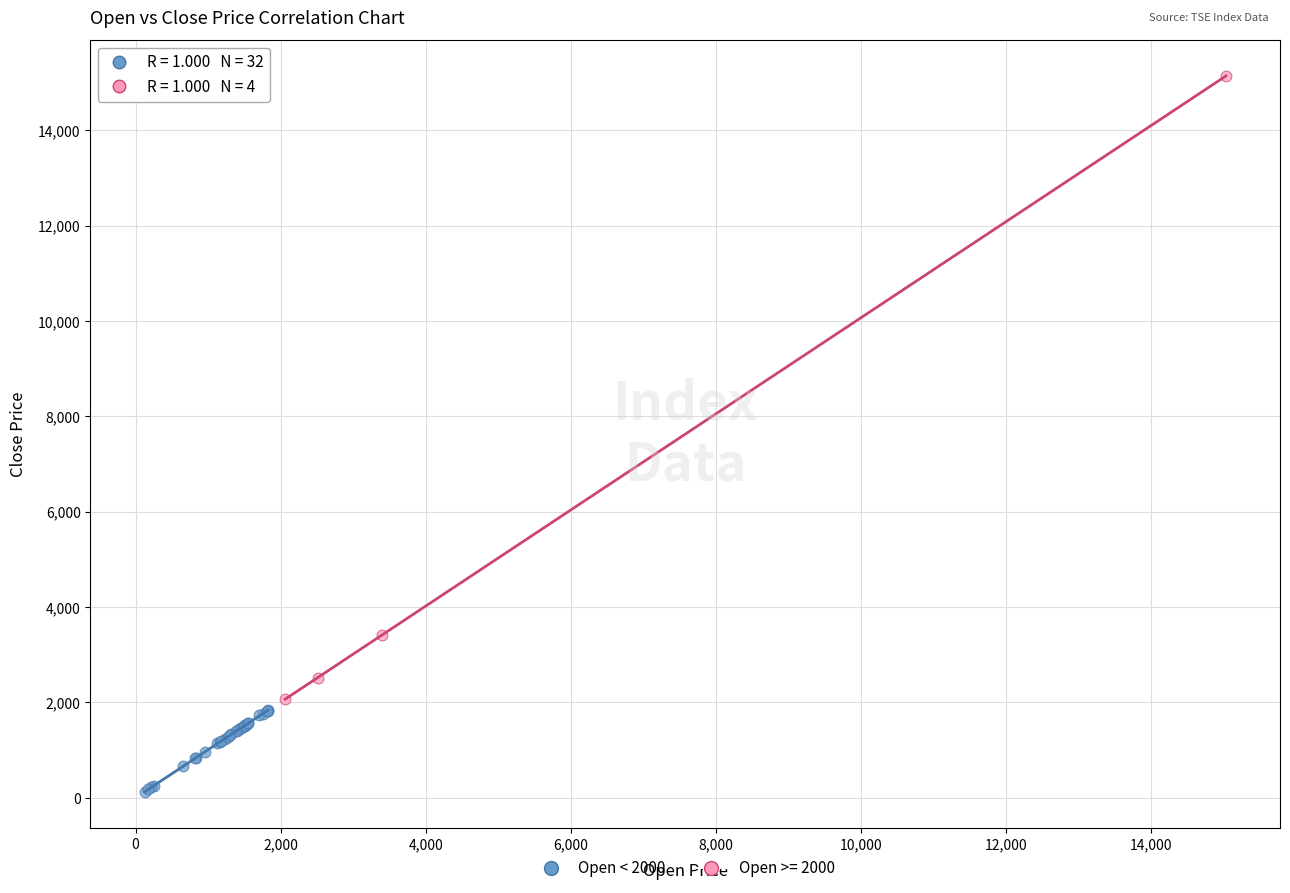

Which series contains the highest Y value?

Open >= 2000